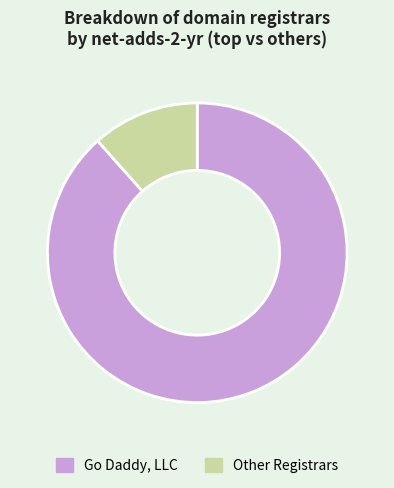

What is the smallest slice in the pie chart?

Other Registrars